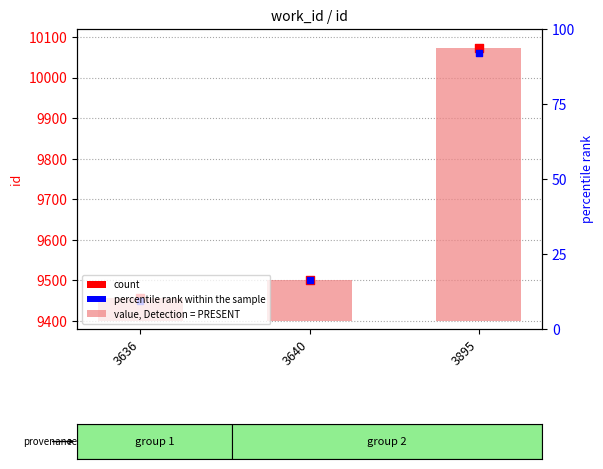

Which series has the largest total across all categories?

count